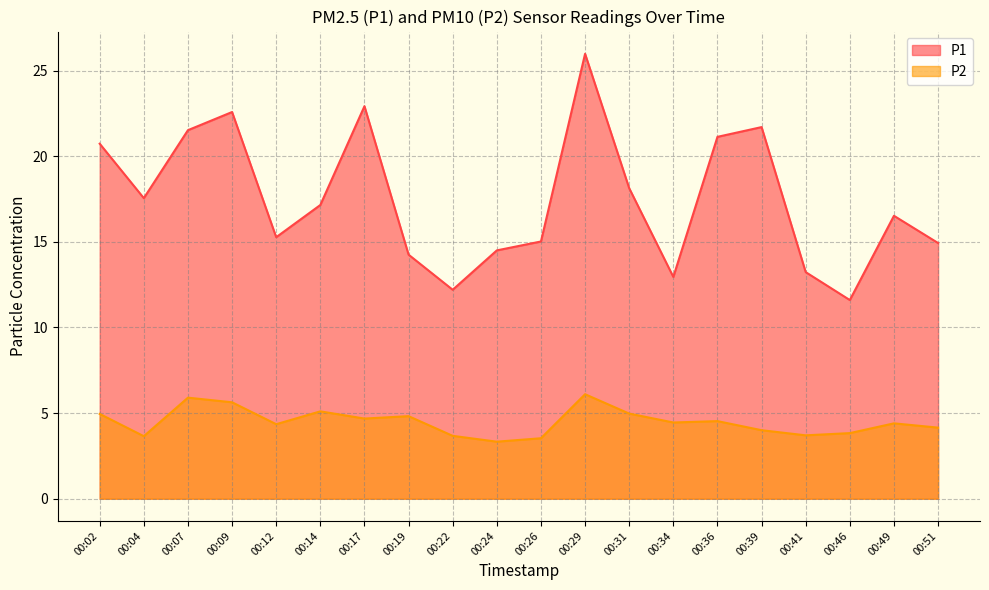

True or false: P1 and P2 intersect in this chart.

False